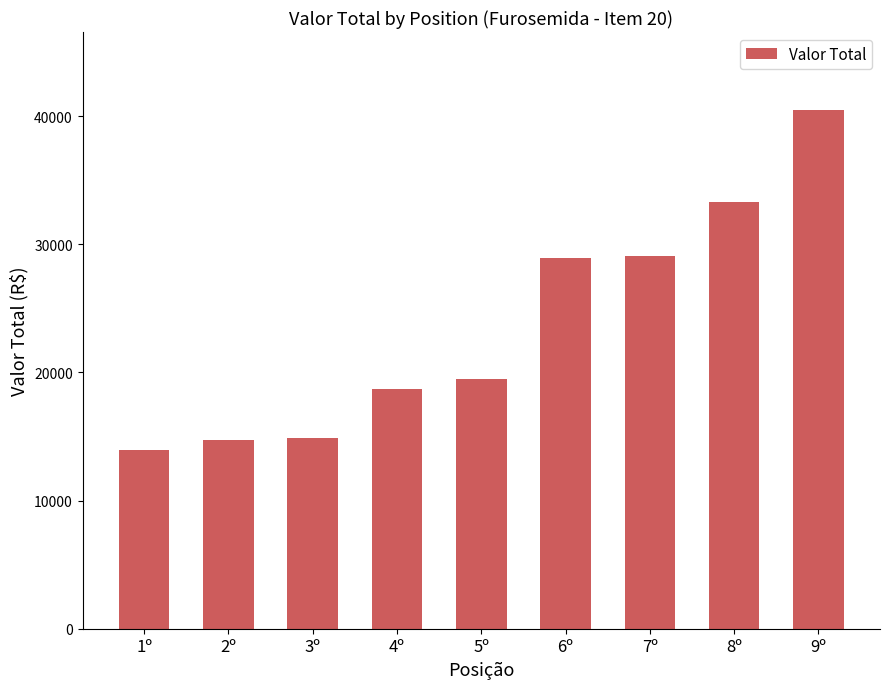

Is it true that the value at 9º is 40500.0?

True